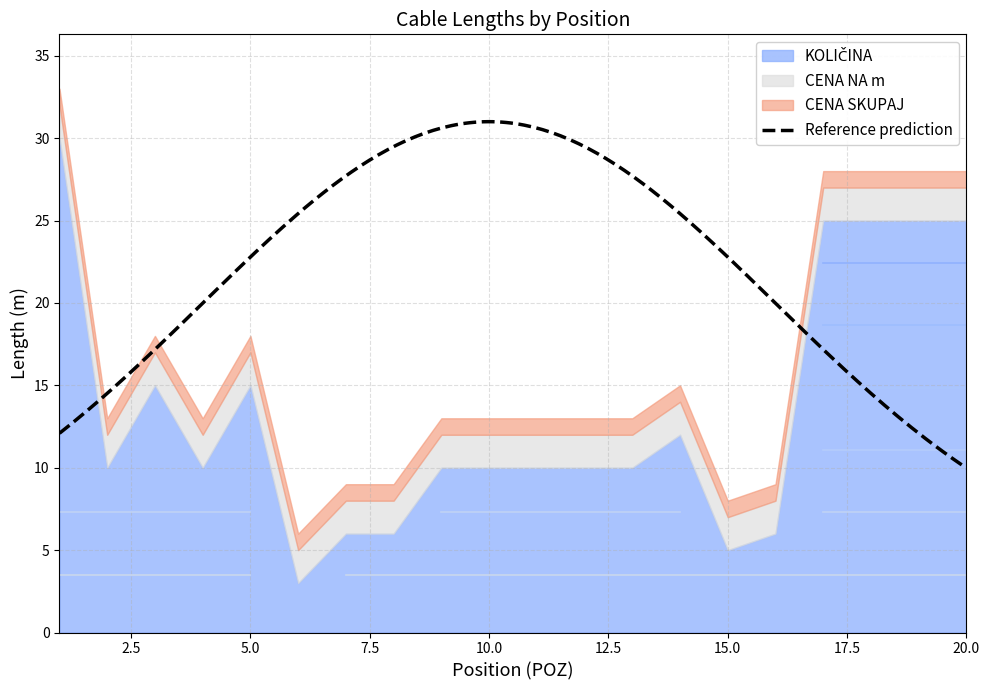

True or false: CENA NA m has more than 2 points higher than both neighbors.

False